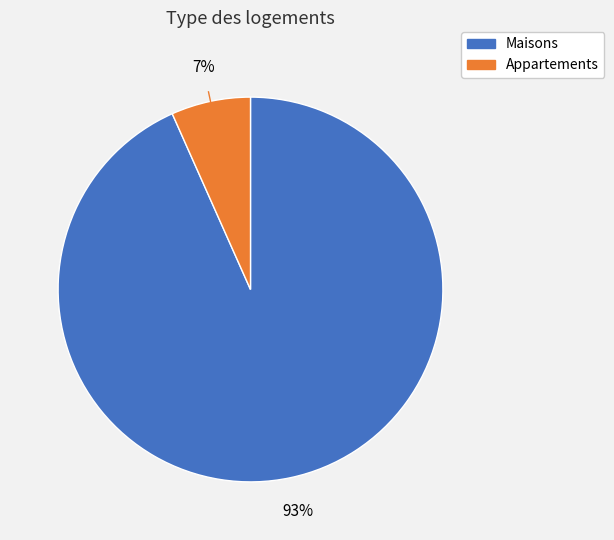

Is there a majority slice in this chart?

Yes